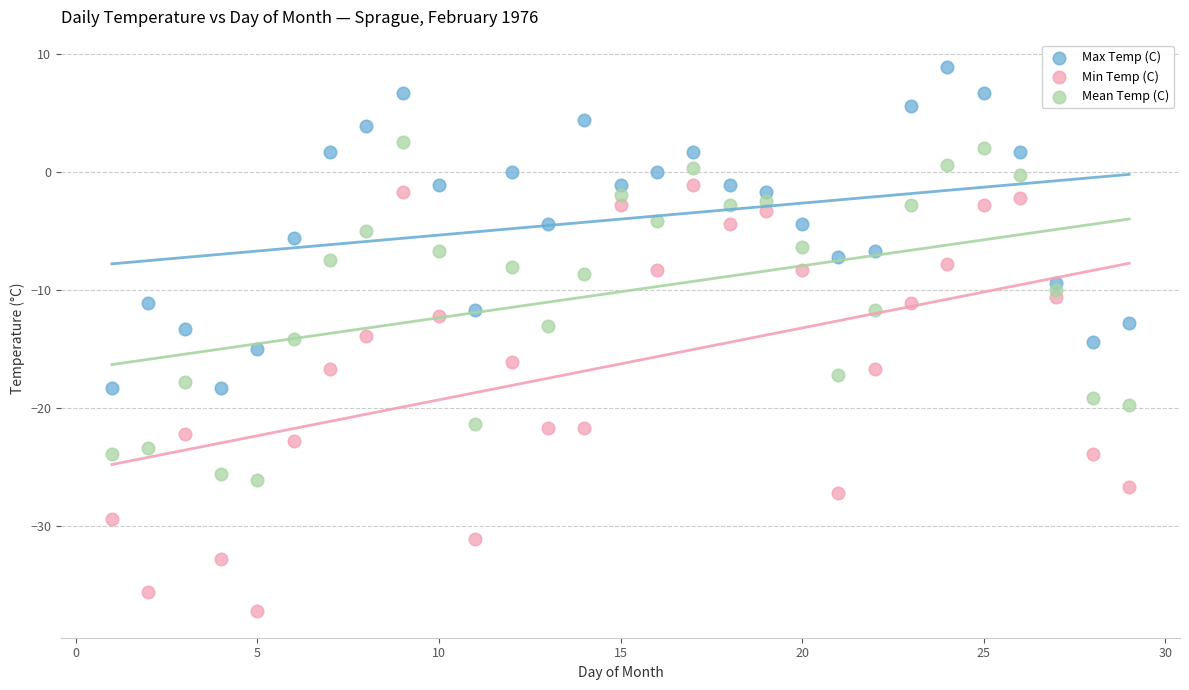

Which series contains the lowest Y value?

Min Temp (C)